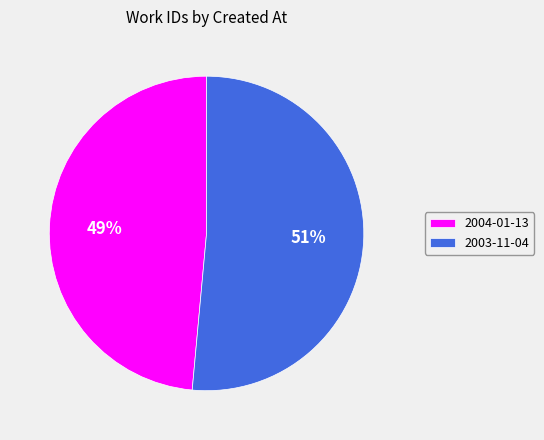

Do 2004-01-13 and 2003-11-04 together represent more than half of the pie?

Yes